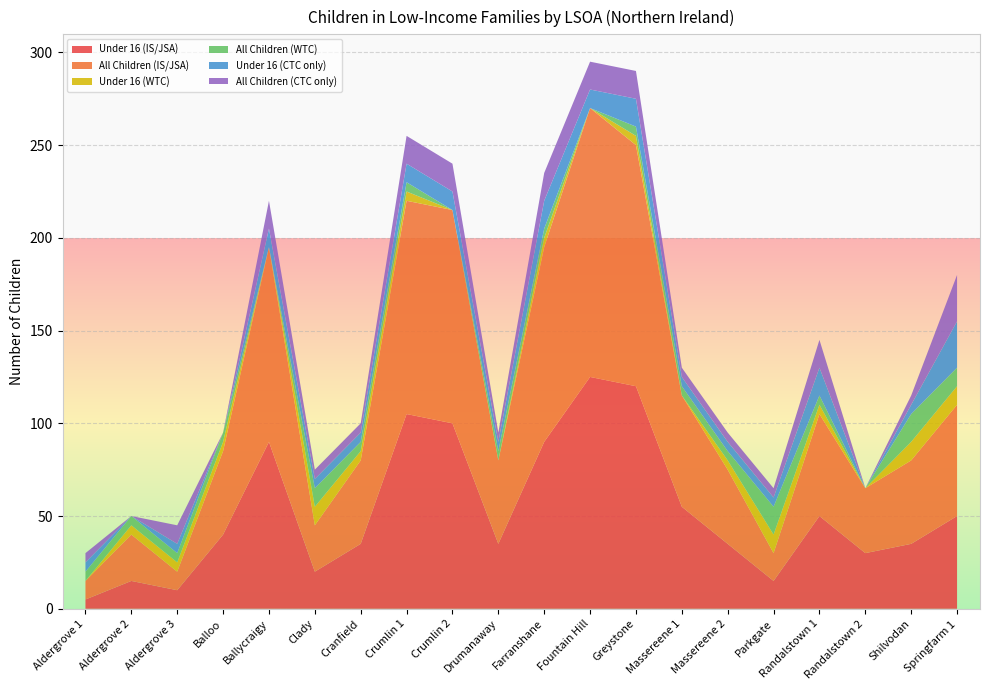

Reading left to right, extract all data points from this chart.

Under 16 (IS/JSA): Aldergrove 1=5	Aldergrove 2=15	Aldergrove 3=10	Balloo=40	Ballycraigy=90	Clady=20	Cranfield=35	Crumlin 1=105	Crumlin 2=100	Drumanaway=35	Farranshane=90	Fountain Hill=125	Greystone=120	Massereene 1=55	Massereene 2=35	Parkgate=15	Randalstown 1=50	Randalstown 2=30	Shilvodan=35	Springfarm 1=50
All Children (IS/JSA): Aldergrove 1=10	Aldergrove 2=25	Aldergrove 3=10	Balloo=45	Ballycraigy=105	Clady=25	Cranfield=45	Crumlin 1=115	Crumlin 2=115	Drumanaway=45	Farranshane=105	Fountain Hill=145	Greystone=130	Massereene 1=60	Massereene 2=40	Parkgate=15	Randalstown 1=55	Randalstown 2=35	Shilvodan=45	Springfarm 1=60
Under 16 (WTC): Aldergrove 1=0	Aldergrove 2=5	Aldergrove 3=5	Balloo=5	Ballycraigy=0	Clady=10	Cranfield=5	Crumlin 1=5	Crumlin 2=0	Drumanaway=0	Farranshane=5	Fountain Hill=0	Greystone=5	Massereene 1=0	Massereene 2=5	Parkgate=10	Randalstown 1=5	Randalstown 2=0	Shilvodan=10	Springfarm 1=10
All Children (WTC): Aldergrove 1=5	Aldergrove 2=5	Aldergrove 3=5	Balloo=5	Ballycraigy=0	Clady=10	Cranfield=5	Crumlin 1=5	Crumlin 2=0	Drumanaway=5	Farranshane=5	Fountain Hill=0	Greystone=5	Massereene 1=5	Massereene 2=5	Parkgate=15	Randalstown 1=5	Randalstown 2=0	Shilvodan=15	Springfarm 1=10
Under 16 (CTC only): Aldergrove 1=5	Aldergrove 2=0	Aldergrove 3=5	Balloo=0	Ballycraigy=10	Clady=5	Cranfield=5	Crumlin 1=10	Crumlin 2=10	Drumanaway=5	Farranshane=15	Fountain Hill=10	Greystone=15	Massereene 1=5	Massereene 2=5	Parkgate=5	Randalstown 1=15	Randalstown 2=0	Shilvodan=5	Springfarm 1=25
All Children (CTC only): Aldergrove 1=5	Aldergrove 2=0	Aldergrove 3=10	Balloo=0	Ballycraigy=15	Clady=5	Cranfield=5	Crumlin 1=15	Crumlin 2=15	Drumanaway=5	Farranshane=15	Fountain Hill=15	Greystone=15	Massereene 1=5	Massereene 2=5	Parkgate=5	Randalstown 1=15	Randalstown 2=0	Shilvodan=5	Springfarm 1=25